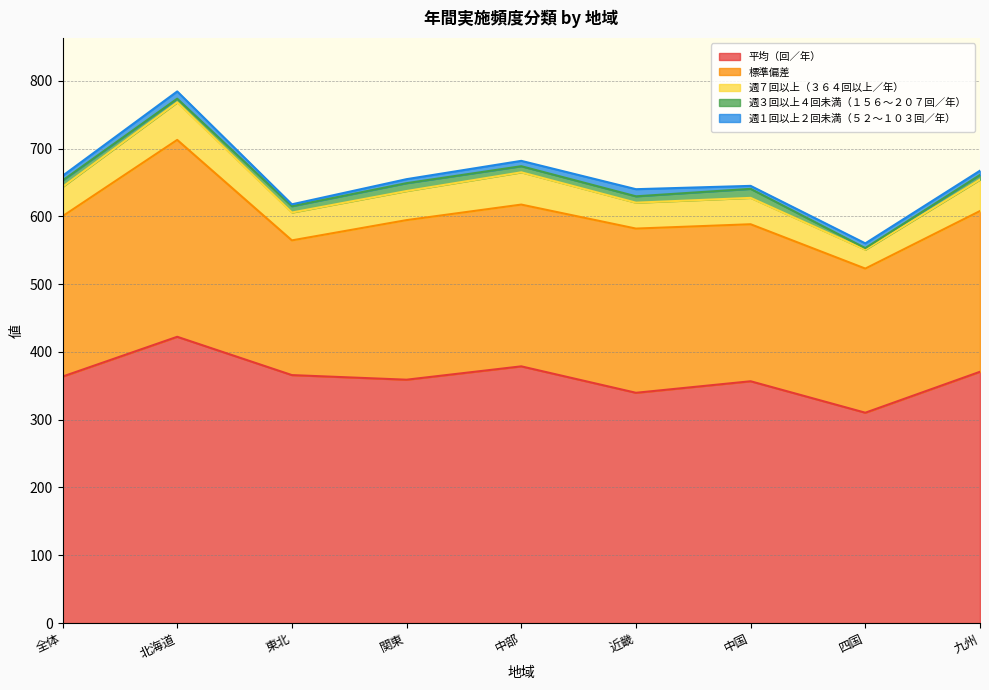

What is the sum of all 平均（回／年） values?

3266.8